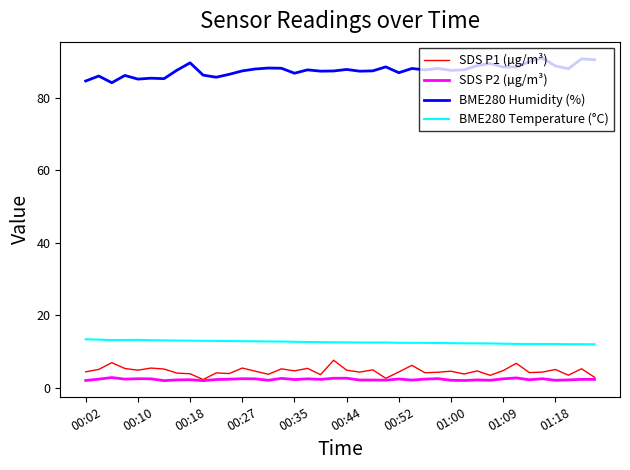

True or false: SDS P1 (µg/m³) and BME280 Humidity (%) cross at least once.

False